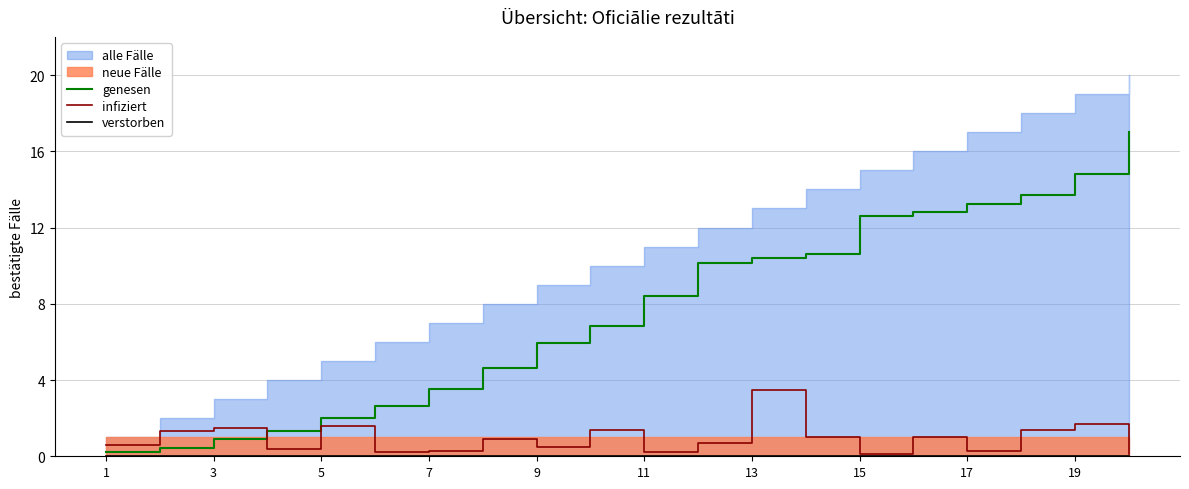

Is it true that genesen equals 8.4 at 11?

True